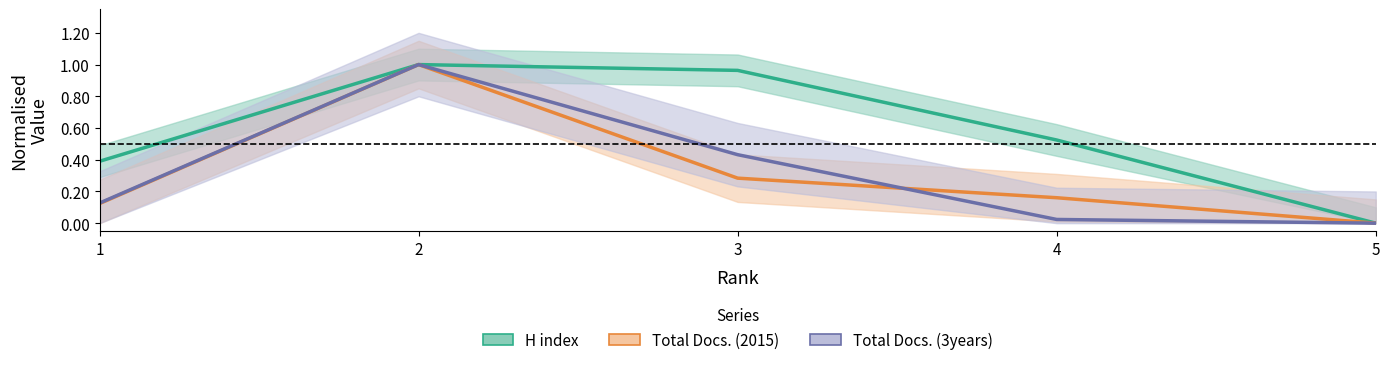

Rank the categories by Total Docs. (2015) value from highest to lowest.

2, 3, 4, 1, 5